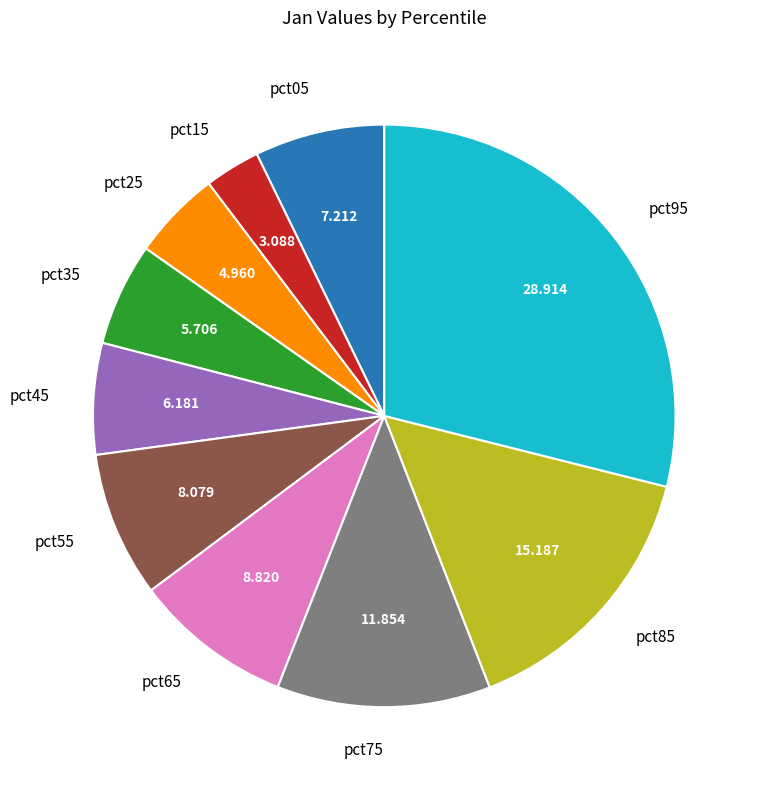

Does pct55 account for over 50% of the chart?

No